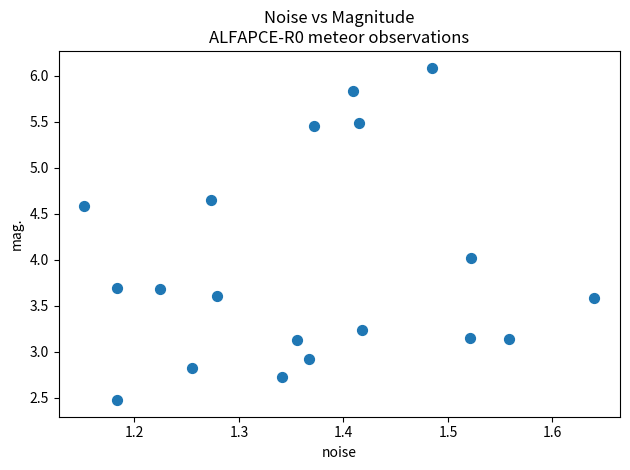

What is the range of Y values (max minus min)?

3.6